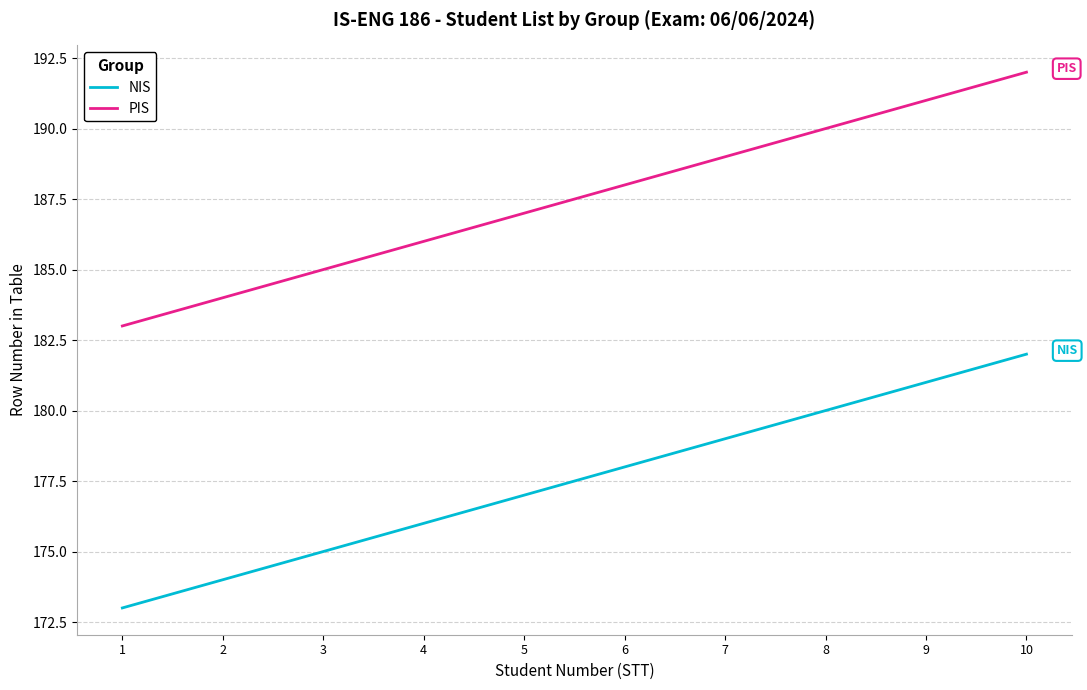

At which label does NIS reach its minimum?

1